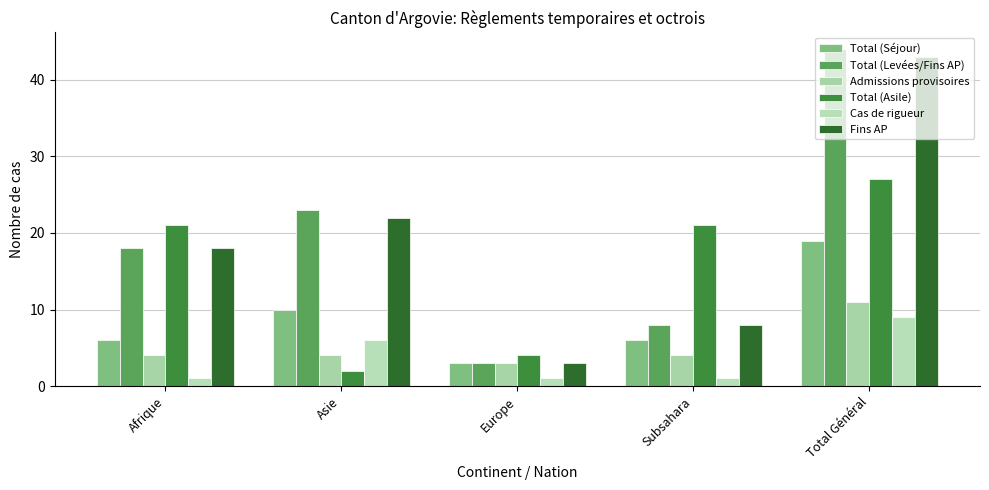

What is the spread (max minus min) of values at Asie?

21